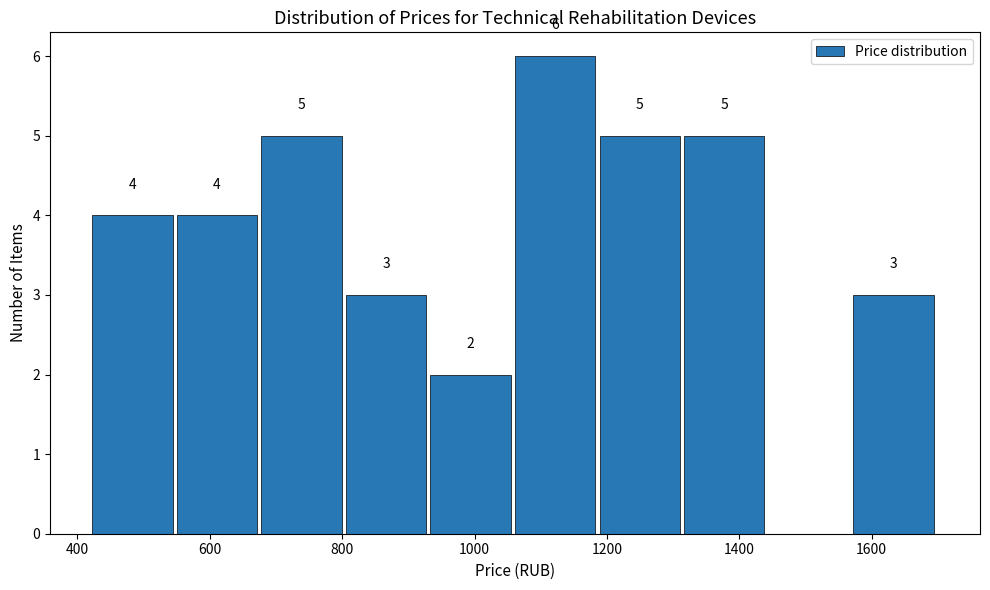

Over which range of the x-axis is the bar tallest?

1060 to 1180